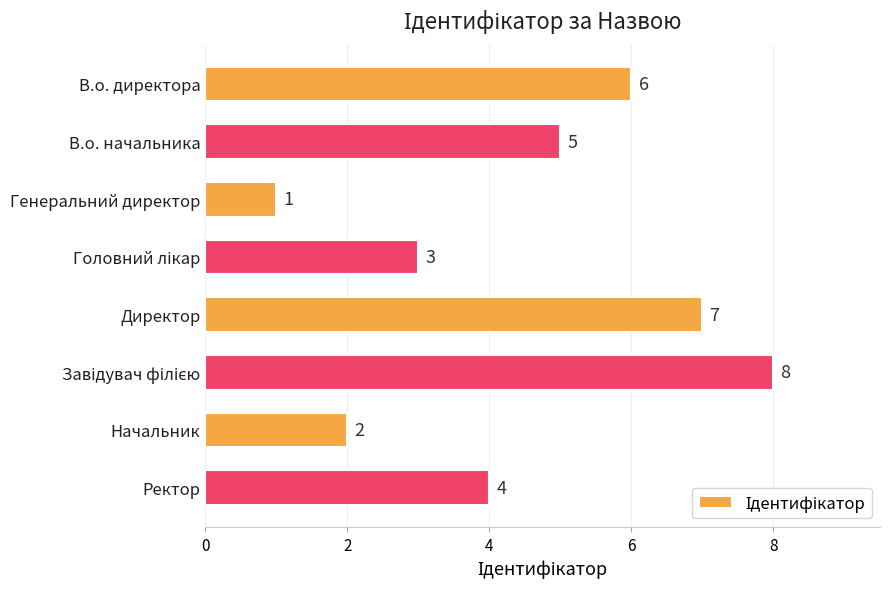

Which has a higher value, В.о. начальника or Генеральний директор?

В.о. начальника